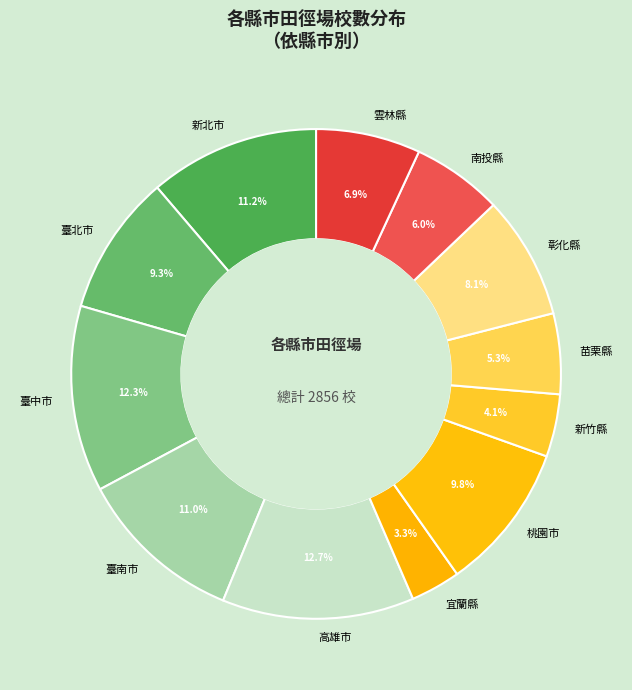

Does any single category account for the majority?

No